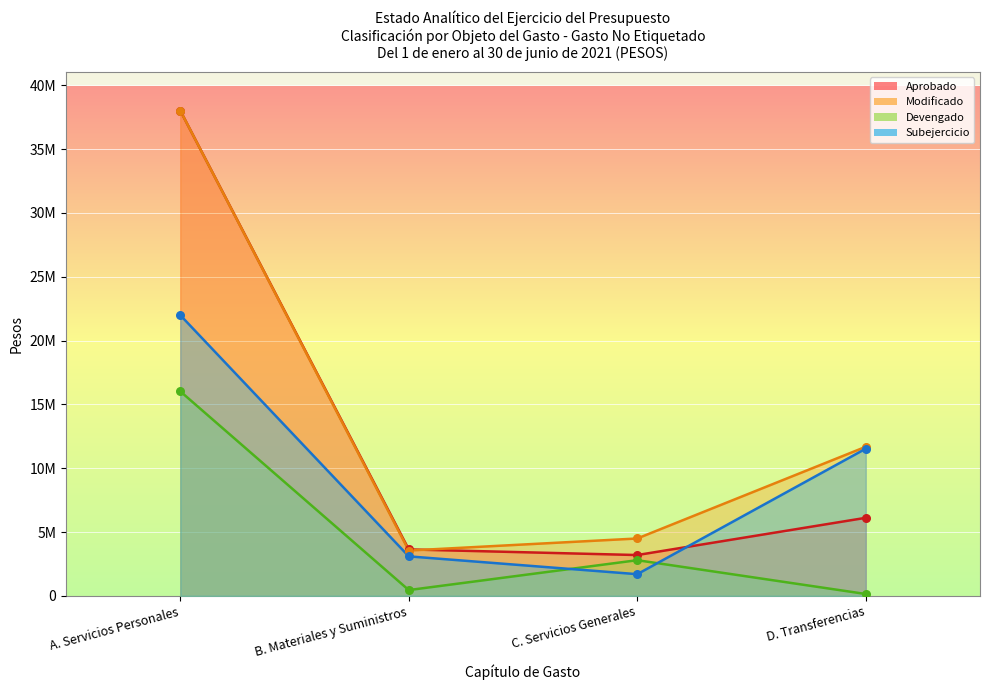

What are all the series names shown in the legend?

Aprobado, Modificado, Devengado, Subejercicio